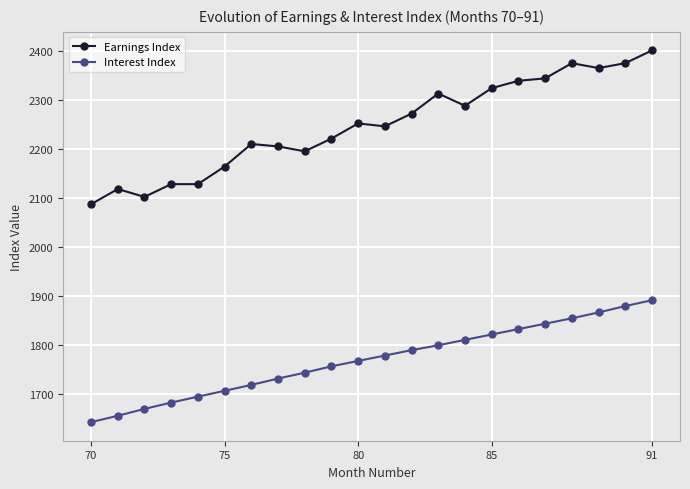

What is the value of the Interest Index point at the 14th from the left?

1800